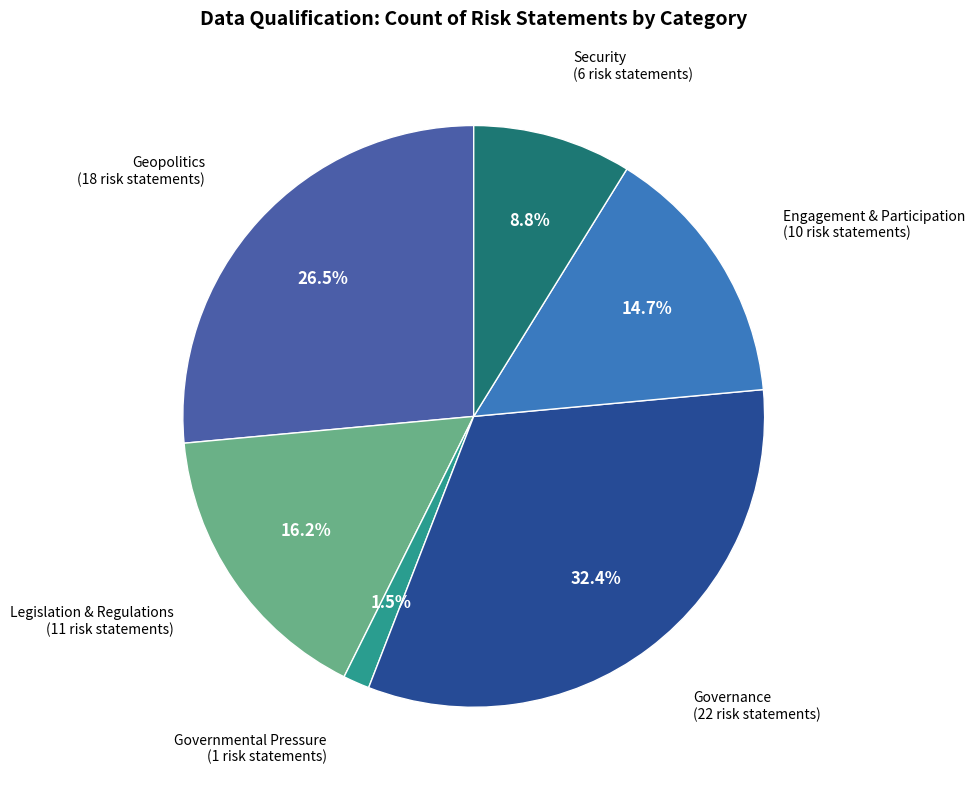

Is there any slice that represents more than half of the pie?

No